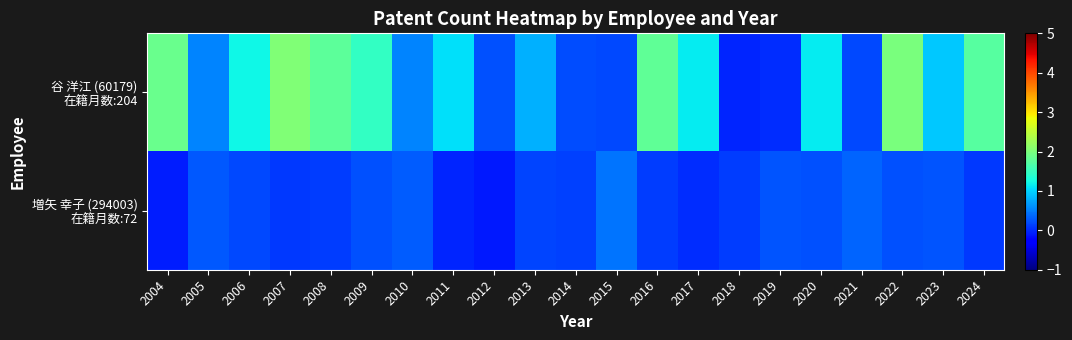

Rank the series by their maximum value, from highest to lowest.

row_0, row_1